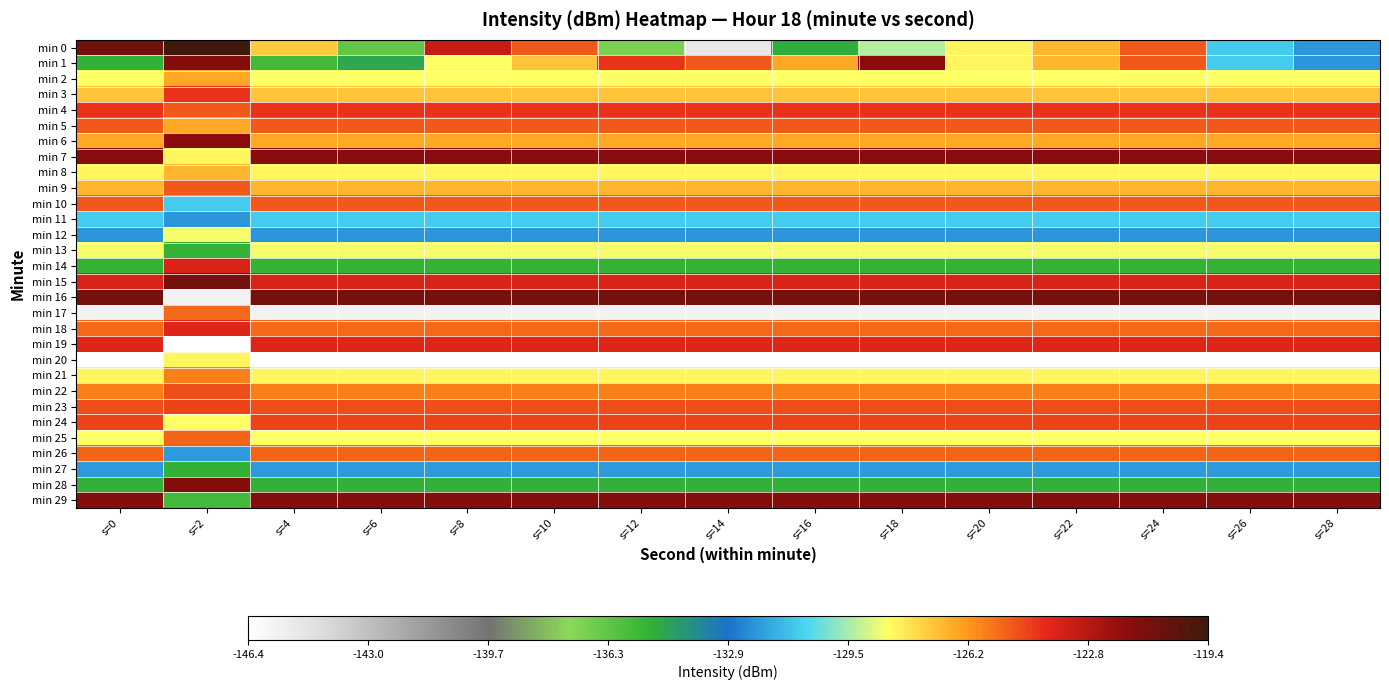

Reading left to right, extract all data points from this chart.

min 0: s=0=-120.9	s=2=-119.4	s=4=-127.3	s=6=-136.4	s=8=-123.1	s=10=-125.0	s=12=-136.9	s=14=-145.1	s=16=-134.9	s=18=-129.4	s=20=-128.2	s=22=-126.9	s=24=-125.0	s=26=-130.9	s=28=-132.1
min 1: s=0=-135.0	s=2=-121.4	s=4=-135.6	s=6=-134.8	s=8=-128.5	s=10=-127.2	s=12=-124.1	s=14=-124.9	s=16=-126.5	s=18=-121.6	s=20=-128.2	s=22=-126.9	s=24=-125.0	s=26=-130.9	s=28=-132.1
min 2: s=0=-128.5	s=2=-126.5	s=4=-128.5	s=6=-128.5	s=8=-128.5	s=10=-128.5	s=12=-128.5	s=14=-128.5	s=16=-128.5	s=18=-128.5	s=20=-128.5	s=22=-128.5	s=24=-128.5	s=26=-128.5	s=28=-128.5
min 3: s=0=-127.2	s=2=-124.1	s=4=-127.2	s=6=-127.2	s=8=-127.2	s=10=-127.2	s=12=-127.2	s=14=-127.2	s=16=-127.2	s=18=-127.2	s=20=-127.2	s=22=-127.2	s=24=-127.2	s=26=-127.2	s=28=-127.2
min 4: s=0=-124.1	s=2=-124.9	s=4=-124.1	s=6=-124.1	s=8=-124.1	s=10=-124.1	s=12=-124.1	s=14=-124.1	s=16=-124.1	s=18=-124.1	s=20=-124.1	s=22=-124.1	s=24=-124.1	s=26=-124.1	s=28=-124.1
min 5: s=0=-124.9	s=2=-126.5	s=4=-124.9	s=6=-124.9	s=8=-124.9	s=10=-124.9	s=12=-124.9	s=14=-124.9	s=16=-124.9	s=18=-124.9	s=20=-124.9	s=22=-124.9	s=24=-124.9	s=26=-124.9	s=28=-124.9
min 6: s=0=-126.5	s=2=-121.6	s=4=-126.5	s=6=-126.5	s=8=-126.5	s=10=-126.5	s=12=-126.5	s=14=-126.5	s=16=-126.5	s=18=-126.5	s=20=-126.5	s=22=-126.5	s=24=-126.5	s=26=-126.5	s=28=-126.5
min 7: s=0=-121.6	s=2=-128.2	s=4=-121.6	s=6=-121.6	s=8=-121.6	s=10=-121.6	s=12=-121.6	s=14=-121.6	s=16=-121.6	s=18=-121.6	s=20=-121.6	s=22=-121.6	s=24=-121.6	s=26=-121.6	s=28=-121.6
min 8: s=0=-128.2	s=2=-126.9	s=4=-128.2	s=6=-128.2	s=8=-128.2	s=10=-128.2	s=12=-128.2	s=14=-128.2	s=16=-128.2	s=18=-128.2	s=20=-128.2	s=22=-128.2	s=24=-128.2	s=26=-128.2	s=28=-128.2
min 9: s=0=-126.9	s=2=-125.0	s=4=-126.9	s=6=-126.9	s=8=-126.9	s=10=-126.9	s=12=-126.9	s=14=-126.9	s=16=-126.9	s=18=-126.9	s=20=-126.9	s=22=-126.9	s=24=-126.9	s=26=-126.9	s=28=-126.9
min 10: s=0=-125.0	s=2=-130.9	s=4=-125.0	s=6=-125.0	s=8=-125.0	s=10=-125.0	s=12=-125.0	s=14=-125.0	s=16=-125.0	s=18=-125.0	s=20=-125.0	s=22=-125.0	s=24=-125.0	s=26=-125.0	s=28=-125.0
min 11: s=0=-130.9	s=2=-132.1	s=4=-130.9	s=6=-130.9	s=8=-130.9	s=10=-130.9	s=12=-130.9	s=14=-130.9	s=16=-130.9	s=18=-130.9	s=20=-130.9	s=22=-130.9	s=24=-130.9	s=26=-130.9	s=28=-130.9
min 12: s=0=-132.1	s=2=-128.5	s=4=-132.1	s=6=-132.1	s=8=-132.1	s=10=-132.1	s=12=-132.1	s=14=-132.1	s=16=-132.1	s=18=-132.1	s=20=-132.1	s=22=-132.1	s=24=-132.1	s=26=-132.1	s=28=-132.1
min 13: s=0=-128.5	s=2=-135.2	s=4=-128.5	s=6=-128.5	s=8=-128.5	s=10=-128.5	s=12=-128.5	s=14=-128.5	s=16=-128.5	s=18=-128.5	s=20=-128.5	s=22=-128.5	s=24=-128.5	s=26=-128.5	s=28=-128.5
min 14: s=0=-135.2	s=2=-123.7	s=4=-135.2	s=6=-135.2	s=8=-135.2	s=10=-135.2	s=12=-135.2	s=14=-135.2	s=16=-135.2	s=18=-135.2	s=20=-135.2	s=22=-135.2	s=24=-135.2	s=26=-135.2	s=28=-135.2
min 15: s=0=-123.7	s=2=-121.0	s=4=-123.7	s=6=-123.7	s=8=-123.7	s=10=-123.7	s=12=-123.7	s=14=-123.7	s=16=-123.7	s=18=-123.7	s=20=-123.7	s=22=-123.7	s=24=-123.7	s=26=-123.7	s=28=-123.7
min 16: s=0=-121.0	s=2=-145.7	s=4=-121.0	s=6=-121.0	s=8=-121.0	s=10=-121.0	s=12=-121.0	s=14=-121.0	s=16=-121.0	s=18=-121.0	s=20=-121.0	s=22=-121.0	s=24=-121.0	s=26=-121.0	s=28=-121.0
min 17: s=0=-145.7	s=2=-125.3	s=4=-145.7	s=6=-145.7	s=8=-145.7	s=10=-145.7	s=12=-145.7	s=14=-145.7	s=16=-145.7	s=18=-145.7	s=20=-145.7	s=22=-145.7	s=24=-145.7	s=26=-145.7	s=28=-145.7
min 18: s=0=-125.3	s=2=-123.8	s=4=-125.3	s=6=-125.3	s=8=-125.3	s=10=-125.3	s=12=-125.3	s=14=-125.3	s=16=-125.3	s=18=-125.3	s=20=-125.3	s=22=-125.3	s=24=-125.3	s=26=-125.3	s=28=-125.3
min 19: s=0=-123.8	s=2=-146.3	s=4=-123.8	s=6=-123.8	s=8=-123.8	s=10=-123.8	s=12=-123.8	s=14=-123.8	s=16=-123.8	s=18=-123.8	s=20=-123.8	s=22=-123.8	s=24=-123.8	s=26=-123.8	s=28=-123.8
min 20: s=0=-146.3	s=2=-128.2	s=4=-146.3	s=6=-146.3	s=8=-146.3	s=10=-146.3	s=12=-146.3	s=14=-146.3	s=16=-146.3	s=18=-146.3	s=20=-146.3	s=22=-146.3	s=24=-146.3	s=26=-146.3	s=28=-146.3
min 21: s=0=-128.2	s=2=-125.7	s=4=-128.2	s=6=-128.2	s=8=-128.2	s=10=-128.2	s=12=-128.2	s=14=-128.2	s=16=-128.2	s=18=-128.2	s=20=-128.2	s=22=-128.2	s=24=-128.2	s=26=-128.2	s=28=-128.2
min 22: s=0=-125.7	s=2=-124.7	s=4=-125.7	s=6=-125.7	s=8=-125.7	s=10=-125.7	s=12=-125.7	s=14=-125.7	s=16=-125.7	s=18=-125.7	s=20=-125.7	s=22=-125.7	s=24=-125.7	s=26=-125.7	s=28=-125.7
min 23: s=0=-124.7	s=2=-124.6	s=4=-124.7	s=6=-124.7	s=8=-124.7	s=10=-124.7	s=12=-124.7	s=14=-124.7	s=16=-124.7	s=18=-124.7	s=20=-124.7	s=22=-124.7	s=24=-124.7	s=26=-124.7	s=28=-124.7
min 24: s=0=-124.6	s=2=-128.4	s=4=-124.6	s=6=-124.6	s=8=-124.6	s=10=-124.6	s=12=-124.6	s=14=-124.6	s=16=-124.6	s=18=-124.6	s=20=-124.6	s=22=-124.6	s=24=-124.6	s=26=-124.6	s=28=-124.6
min 25: s=0=-128.4	s=2=-125.1	s=4=-128.4	s=6=-128.4	s=8=-128.4	s=10=-128.4	s=12=-128.4	s=14=-128.4	s=16=-128.4	s=18=-128.4	s=20=-128.4	s=22=-128.4	s=24=-128.4	s=26=-128.4	s=28=-128.4
min 26: s=0=-125.1	s=2=-132.1	s=4=-125.1	s=6=-125.1	s=8=-125.1	s=10=-125.1	s=12=-125.1	s=14=-125.1	s=16=-125.1	s=18=-125.1	s=20=-125.1	s=22=-125.1	s=24=-125.1	s=26=-125.1	s=28=-125.1
min 27: s=0=-132.1	s=2=-135.0	s=4=-132.1	s=6=-132.1	s=8=-132.1	s=10=-132.1	s=12=-132.1	s=14=-132.1	s=16=-132.1	s=18=-132.1	s=20=-132.1	s=22=-132.1	s=24=-132.1	s=26=-132.1	s=28=-132.1
min 28: s=0=-135.0	s=2=-121.4	s=4=-135.0	s=6=-135.0	s=8=-135.0	s=10=-135.0	s=12=-135.0	s=14=-135.0	s=16=-135.0	s=18=-135.0	s=20=-135.0	s=22=-135.0	s=24=-135.0	s=26=-135.0	s=28=-135.0
min 29: s=0=-121.4	s=2=-135.6	s=4=-121.4	s=6=-121.4	s=8=-121.4	s=10=-121.4	s=12=-121.4	s=14=-121.4	s=16=-121.4	s=18=-121.4	s=20=-121.4	s=22=-121.4	s=24=-121.4	s=26=-121.4	s=28=-121.4